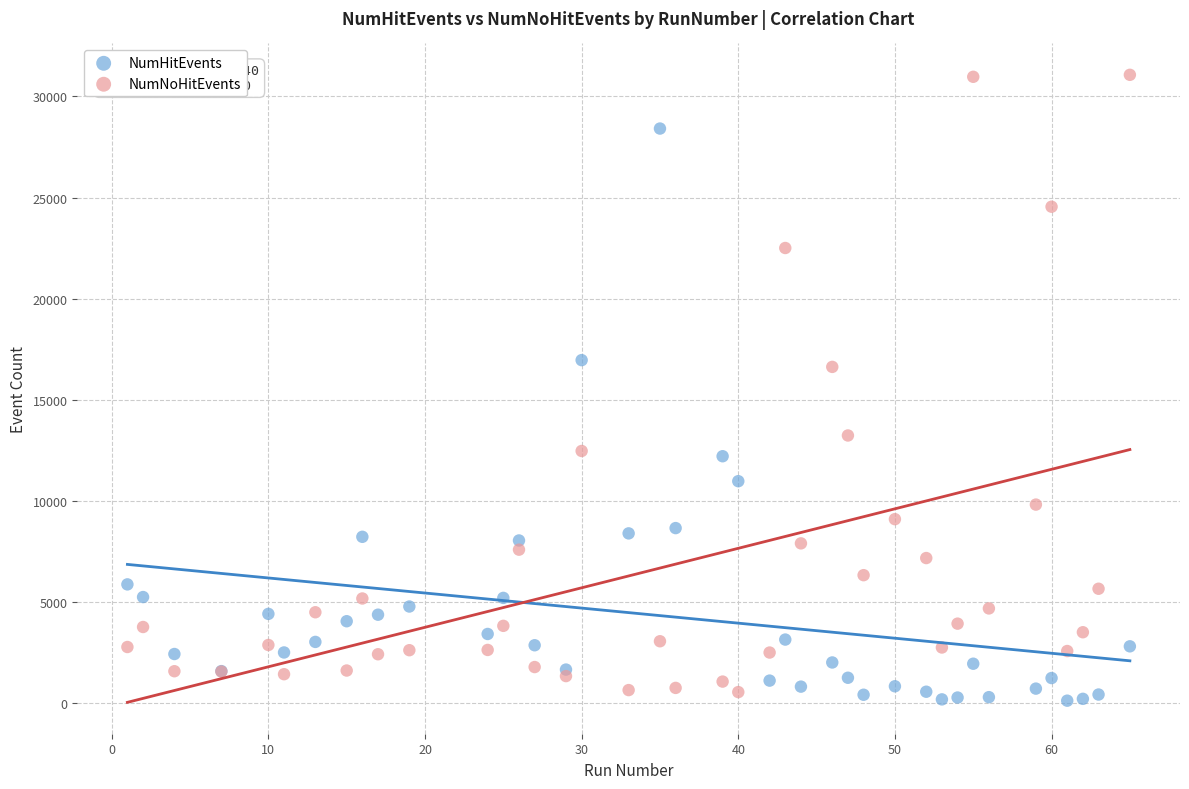

In the NumHitEvents series, what Y value is closest to 14256?

12197